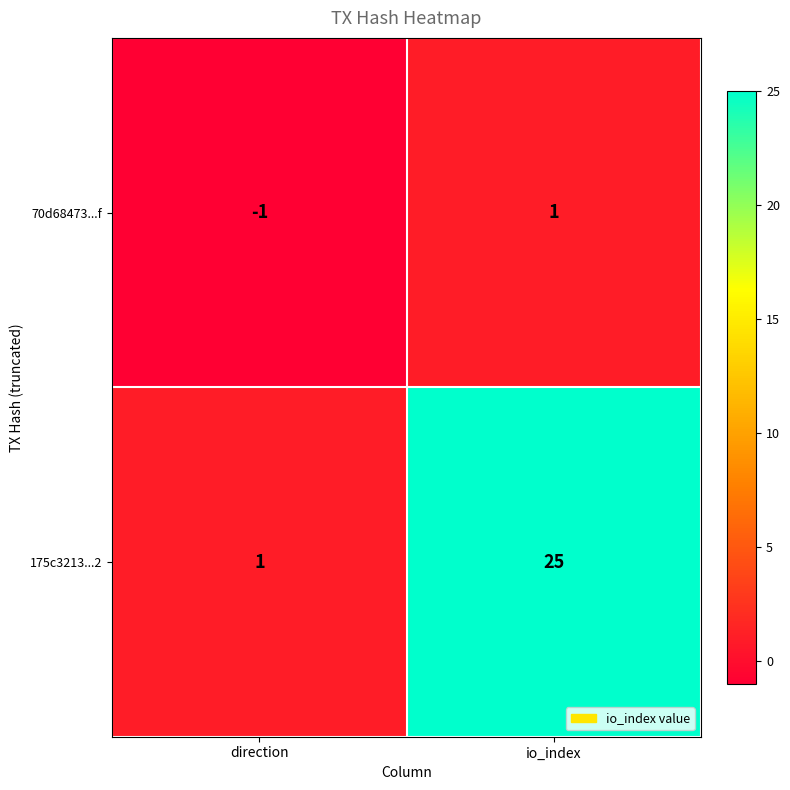

At which category is the sum across all series the highest?

io_index